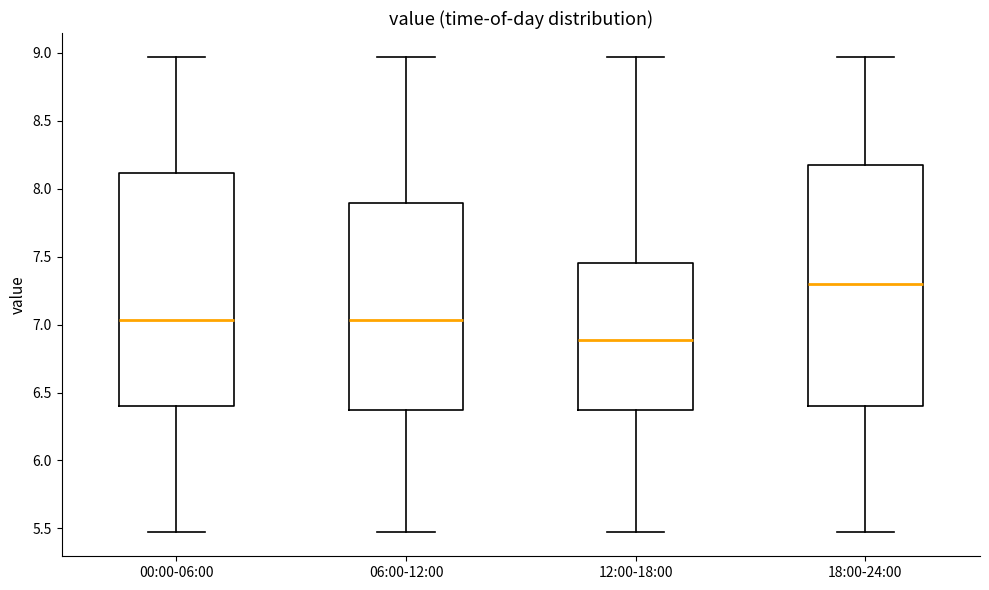

Reading left to right, read every box against the y-axis: the position of its median line, the range the box covers, and the ends of its whiskers. The values are not printed on the chart, so give them approximately, as read against the axis.

00:00-06:00: median 7.05, box 6.40 to 8.10, whiskers 5.45 to 8.95
06:00-12:00: median 7.05, box 6.35 to 7.90, whiskers 5.45 to 8.95
12:00-18:00: median 6.90, box 6.35 to 7.45, whiskers 5.45 to 8.95
18:00-24:00: median 7.30, box 6.40 to 8.20, whiskers 5.45 to 8.95